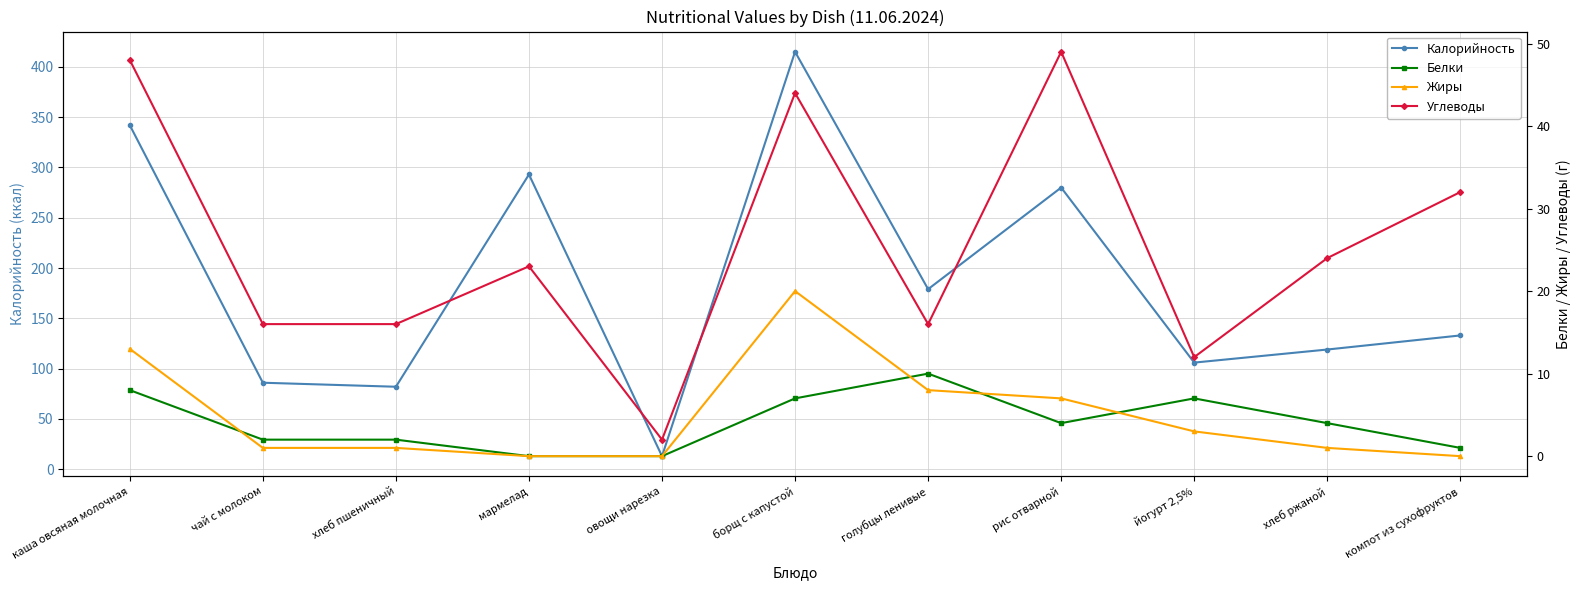

Where is the first local maximum for Жиры?

борщ с капустой